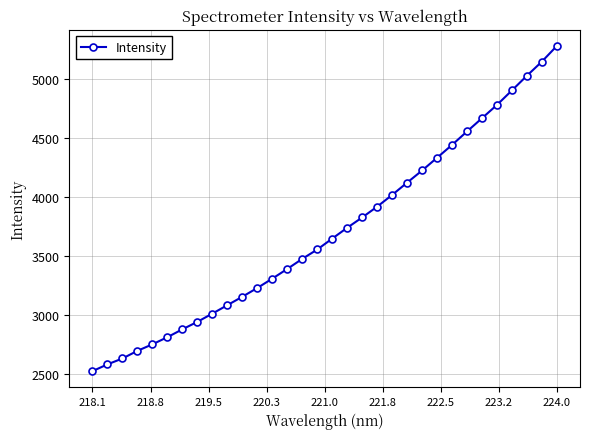

What is the value of the 15th point from the left?

3473.2